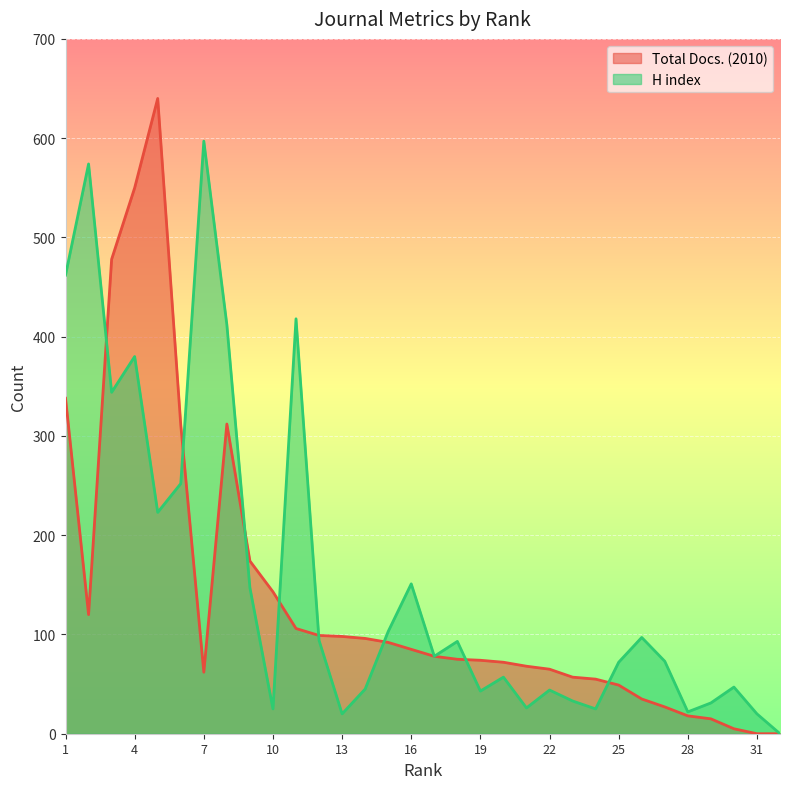

Which series has the largest range (max minus min)?

Total Docs. (2010)